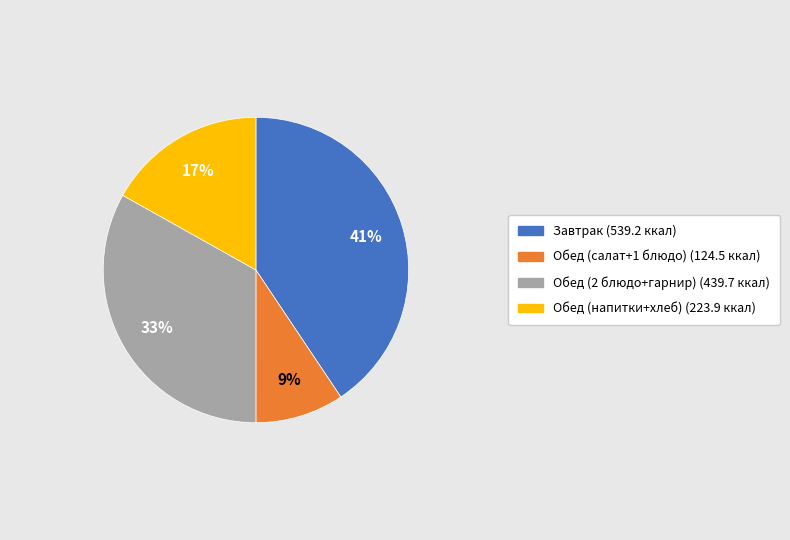

Is there any slice that represents more than half of the pie?

No